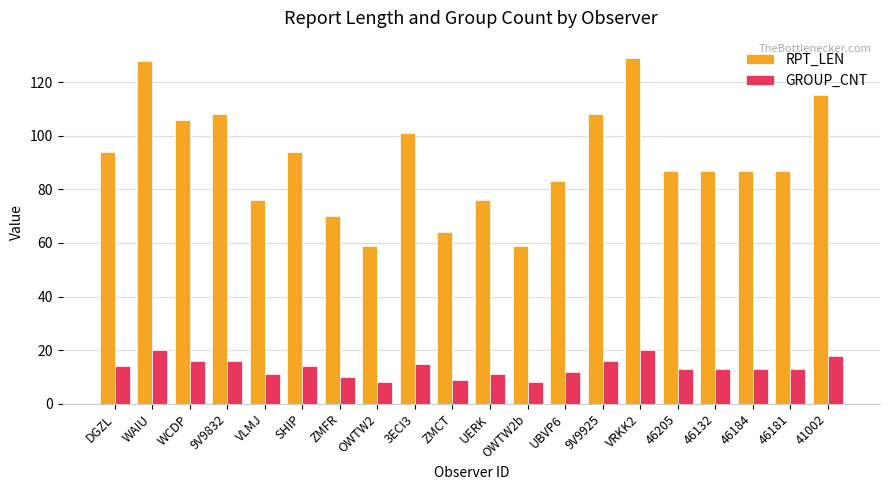

Reading left to right, extract all data points from this chart.

RPT_LEN: DGZL=94	WAIU=128	WCDP=106	9V9832=108	VLMJ=76	SHIP=94	ZMFR=70	OWTW2=59	3ECI3=101	ZMCT=64	UERK=76	OWTW2b=59	UBVP6=83	9V9925=108	VRKK2=129	46205=87	46132=87	46184=87	46181=87	41002=115
GROUP_CNT: DGZL=14	WAIU=20	WCDP=16	9V9832=16	VLMJ=11	SHIP=14	ZMFR=10	OWTW2=8	3ECI3=15	ZMCT=9	UERK=11	OWTW2b=8	UBVP6=12	9V9925=16	VRKK2=20	46205=13	46132=13	46184=13	46181=13	41002=18